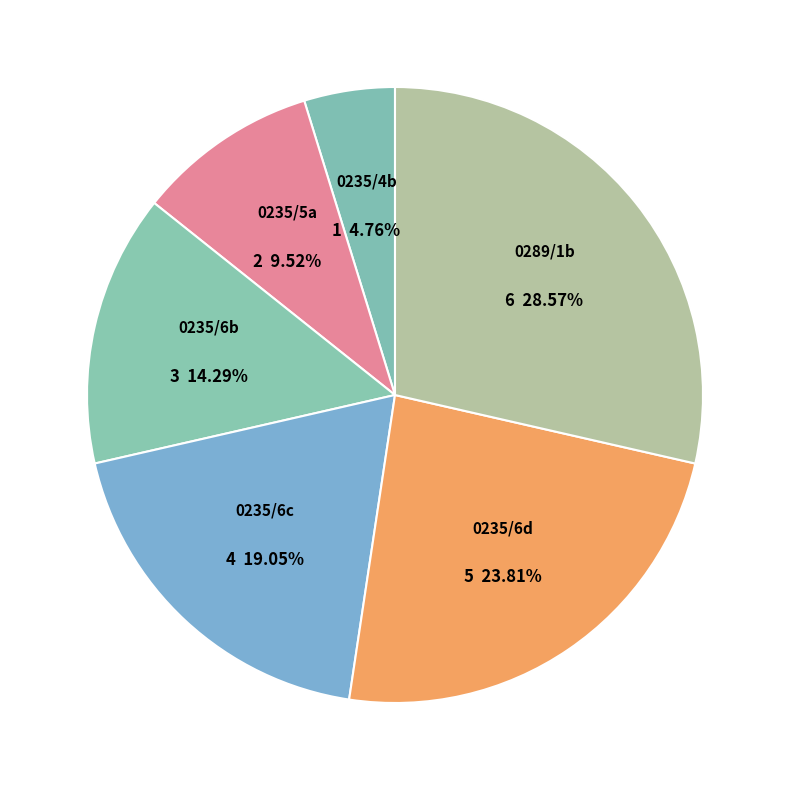

Count the number of slices in the pie.

6